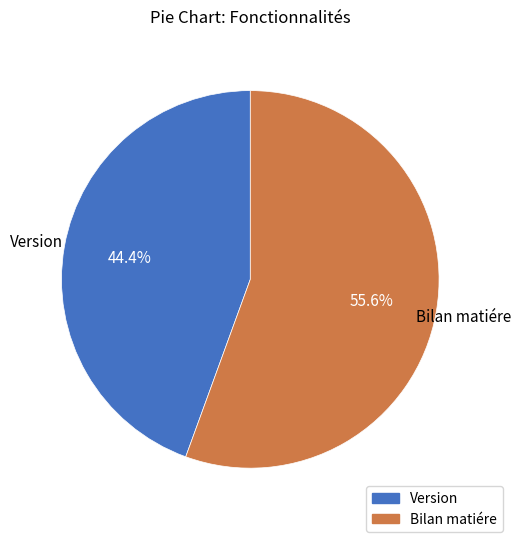

Count the number of slices in the pie.

2